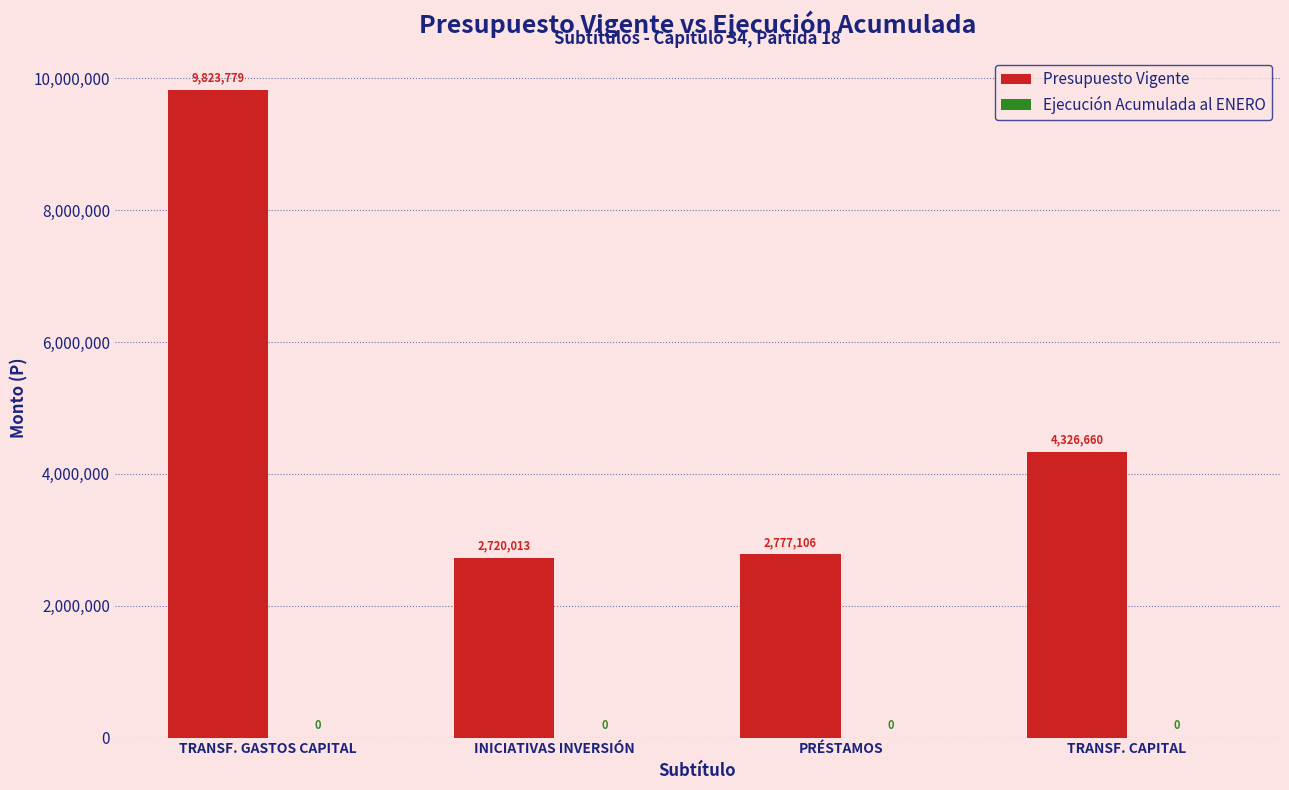

What is the maximum value shown in the chart?

9823779